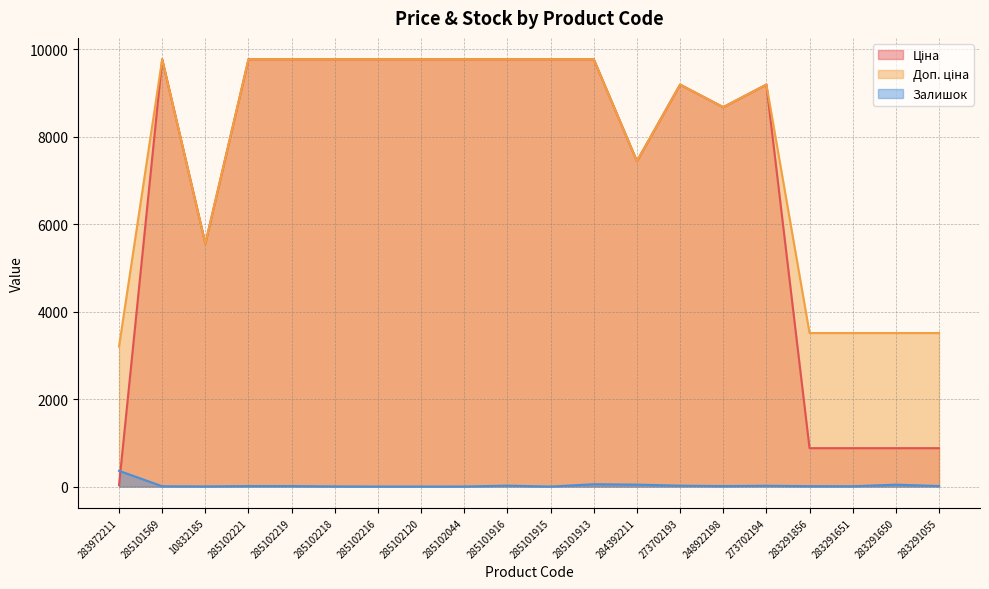

True or false: Ціна and Залишок intersect in this chart.

True